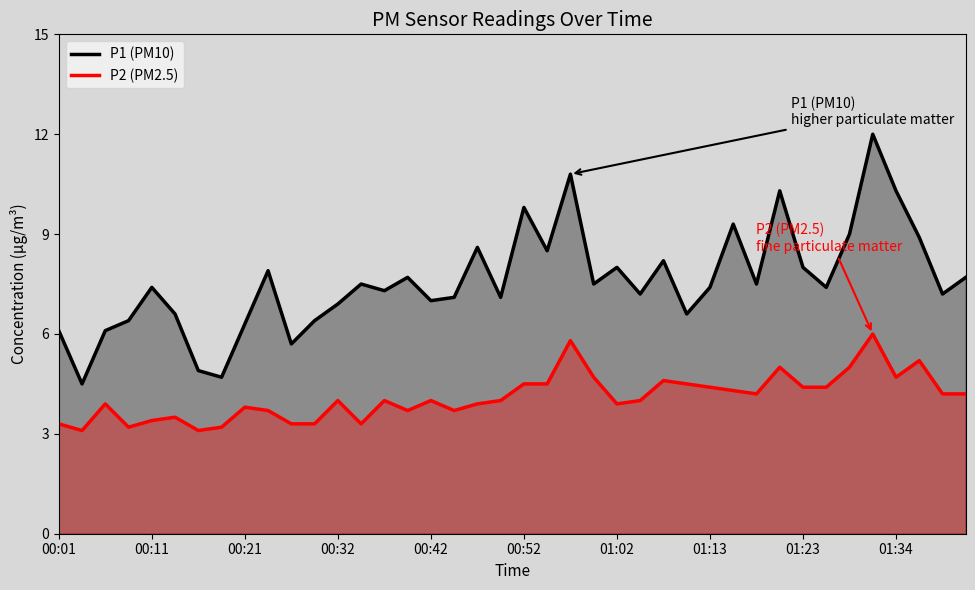

Reading left to right, list all the values displayed in this chart.

P1 (PM10): 6.1	4.5	6.1	6.4	7.4	6.6	4.9	4.7	6.3	7.9	5.7	6.4	6.9	7.5	7.3	7.7	7.0	7.1	8.6	7.1	9.8	8.5	10.8	7.5	8.0	7.2	8.2	6.6	7.4	9.3	7.5	10.3	8.0	7.4	9.0	12.0	10.3	8.9	7.2	7.7
P2 (PM2.5): 3.3	3.1	3.9	3.2	3.4	3.5	3.1	3.2	3.8	3.7	3.3	3.3	4.0	3.3	4.0	3.7	4.0	3.7	3.9	4.0	4.5	4.5	5.8	4.7	3.9	4.0	4.6	4.5	4.4	4.3	4.2	5.0	4.4	4.4	5.0	6.0	4.7	5.2	4.2	4.2